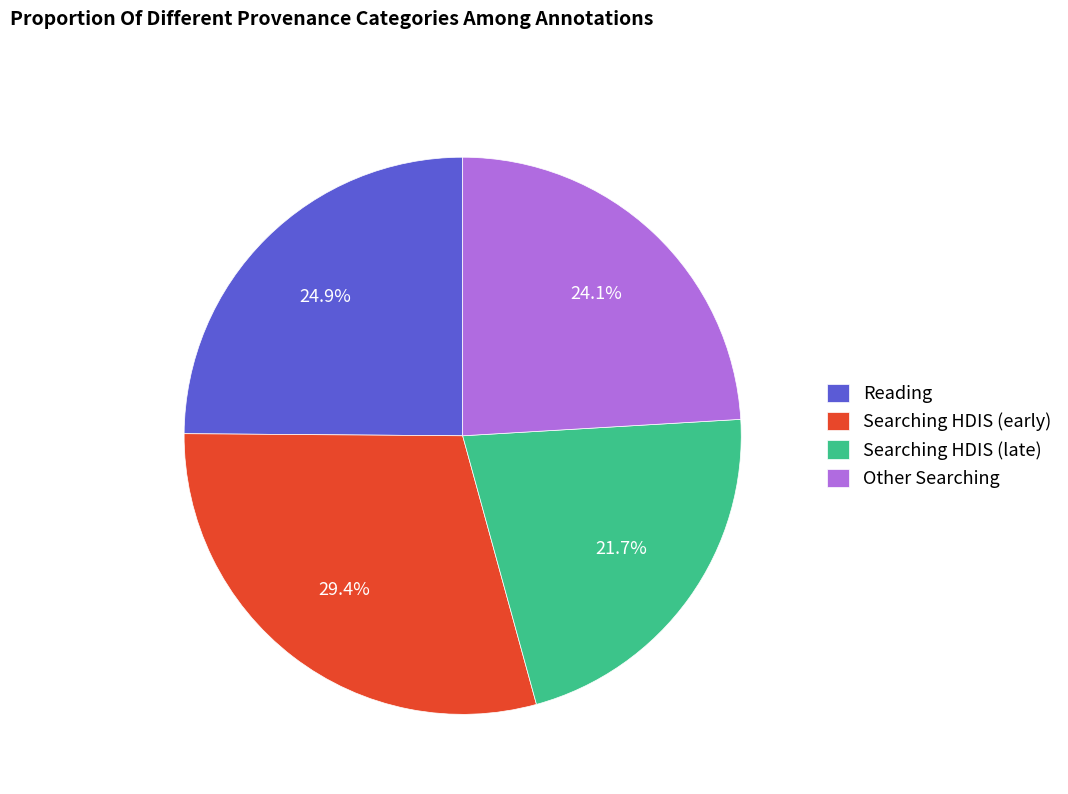

Is there any slice that represents more than half of the pie?

No